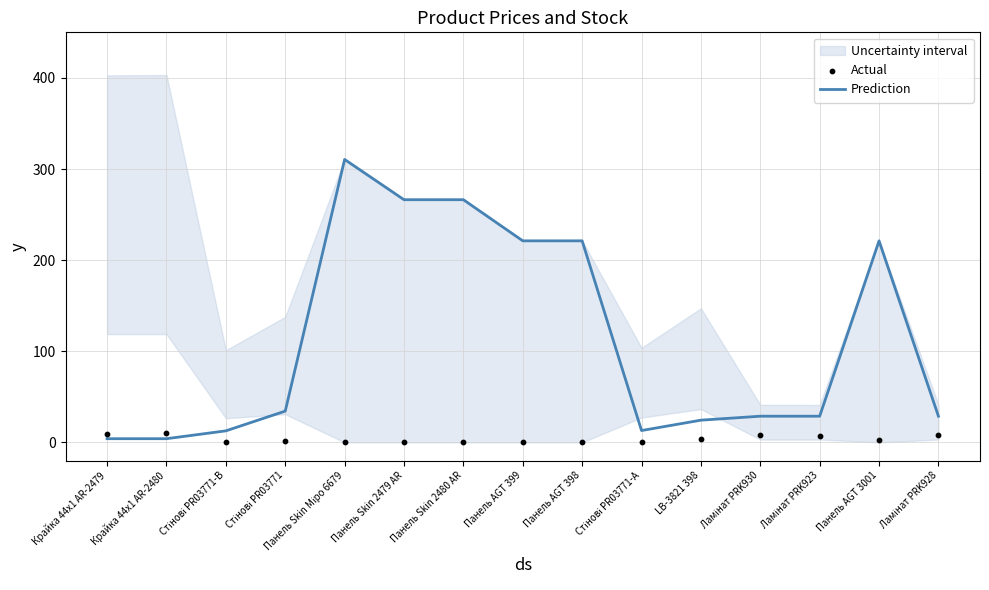

What are all the series names shown in the legend?

Prediction, Actual